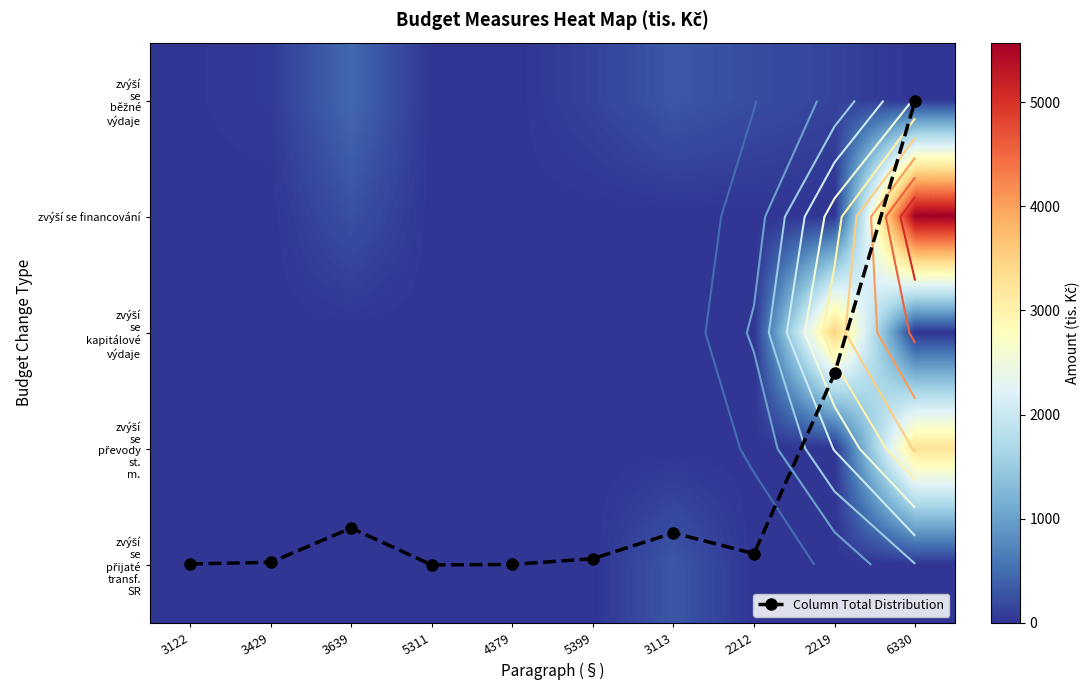

What is the maximum value shown in the chart?

5570.0